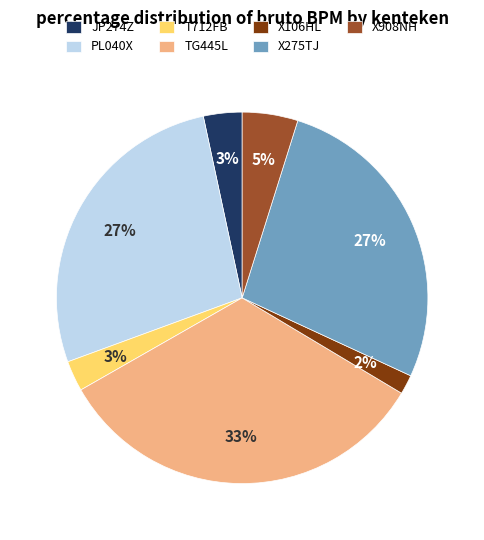

True or false: T712FB accounts for 9% of the total.

False